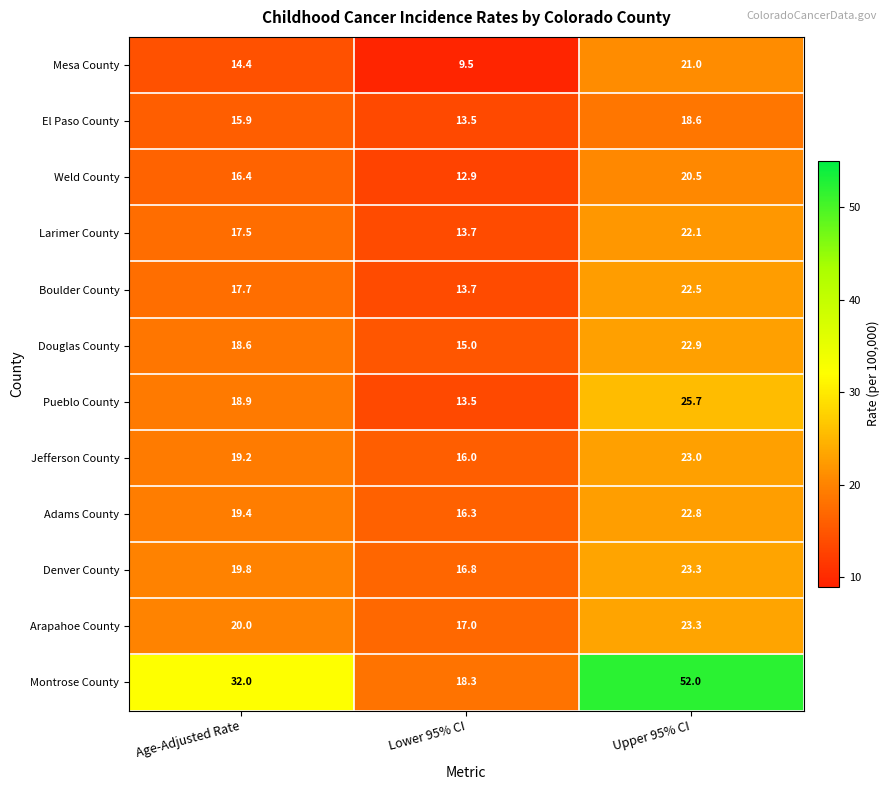

At Age-Adjusted Rate, list the series in order from smallest to largest.

Mesa County, El Paso County, Weld County, Larimer County, Boulder County, Douglas County, Pueblo County, Jefferson County, Adams County, Denver County, Arapahoe County, Montrose County